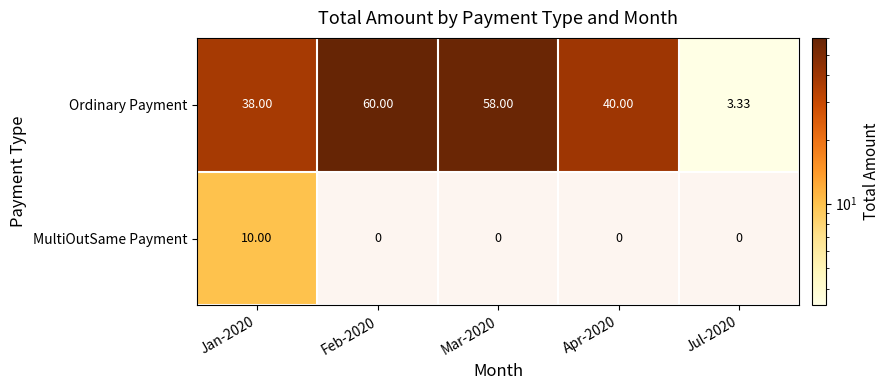

List the series in order of their overall mean, lowest first.

MultiOutSame Payment, Ordinary Payment